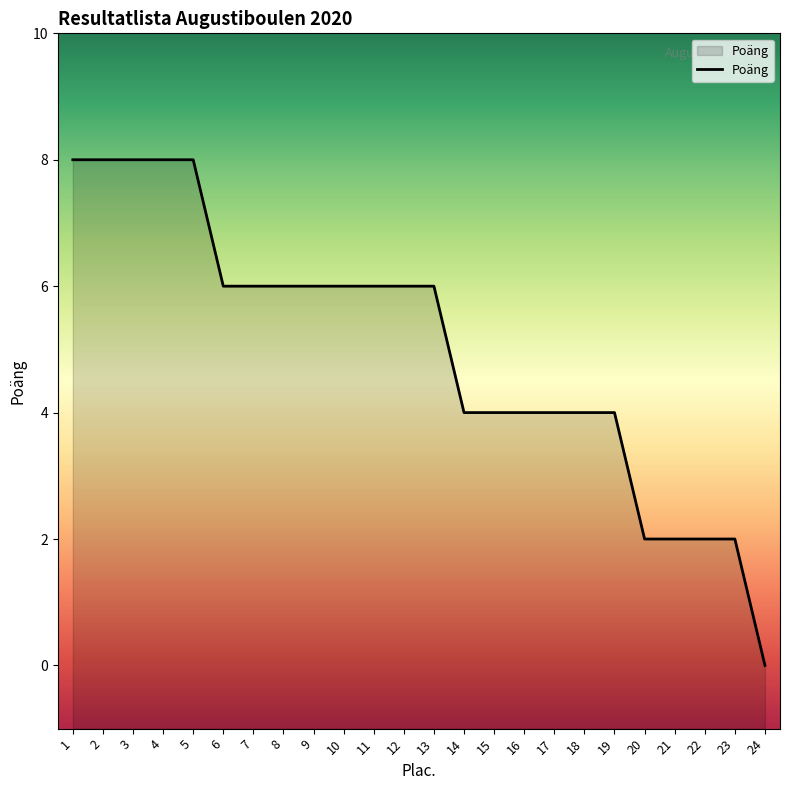

Rank the categories by value from lowest to highest.

24, 20, 21, 22, 23, 14, 15, 16, 17, 18, 19, 6, 7, 8, 9, 10, 11, 12, 13, 1, 2, 3, 4, 5